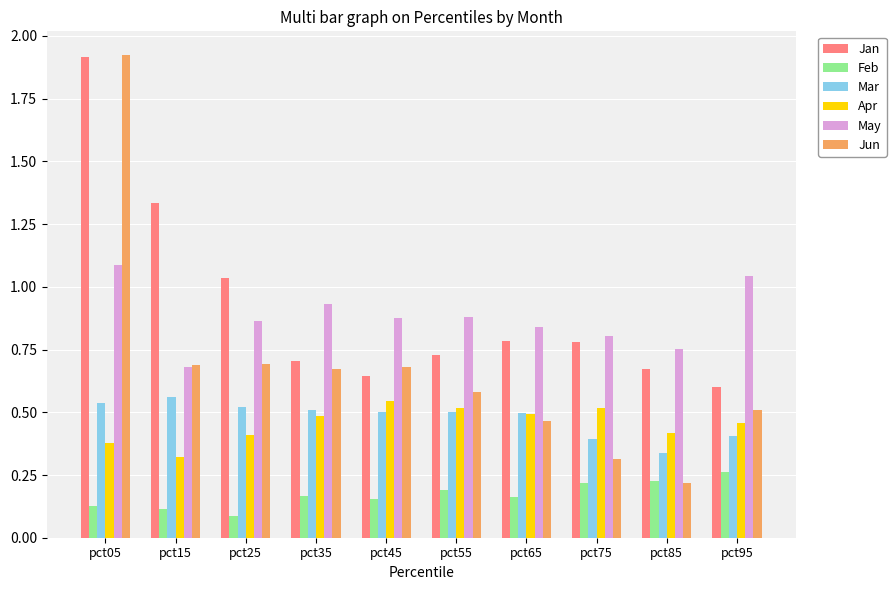

Is it true that Apr equals 0.2 at pct65?

False